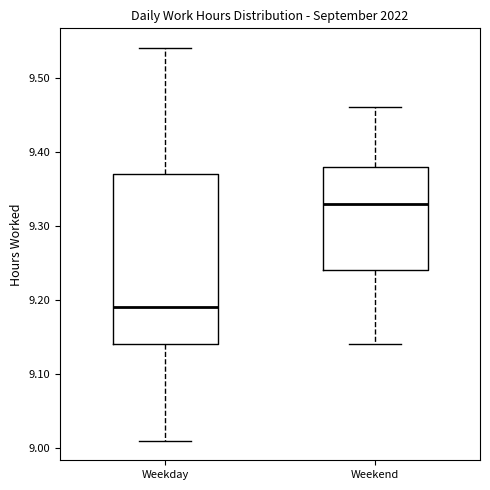

Reading left to right, transcribe this box plot: for each box, give where its median line is, the range the box spans, and where its two whiskers end, as read against the y-axis. The values are not printed on the chart, so give them approximately, as read against the axis.

Weekday: median 9.19, box 9.14 to 9.37, whiskers 9.01 to 9.54
Weekend: median 9.33, box 9.24 to 9.38, whiskers 9.14 to 9.46